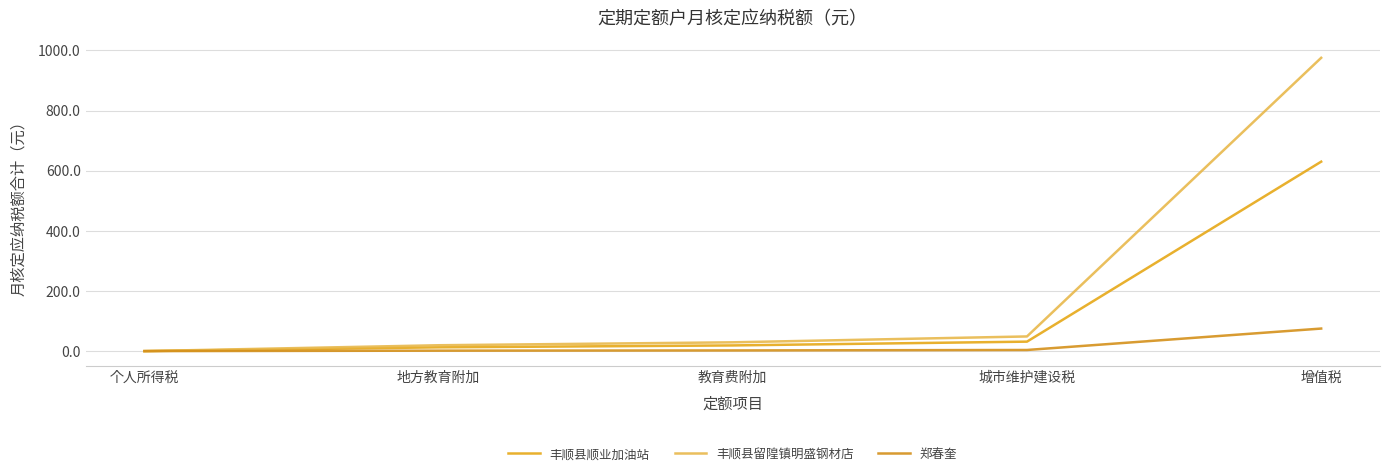

What is the difference between the highest and lowest values at 教育费附加?

27.0